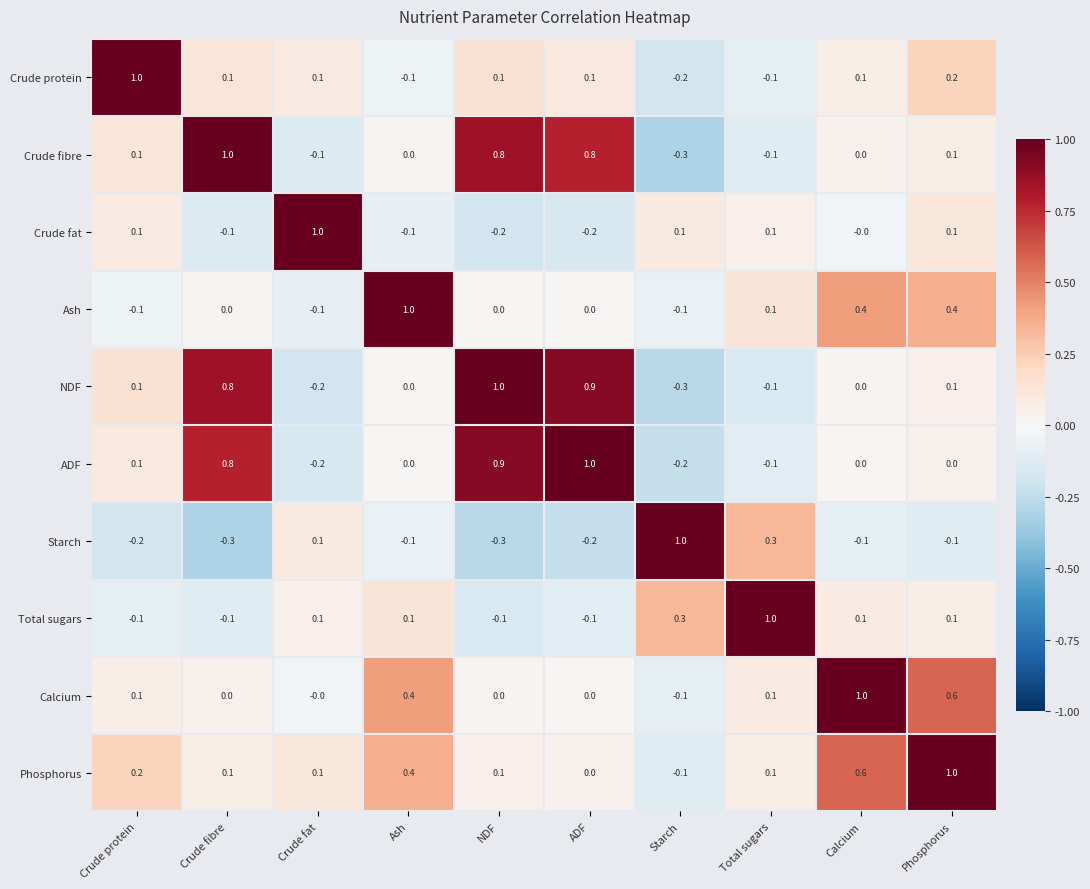

Is the value of Crude fat at Crude protein greater than the value of Starch at Crude fibre?

Yes